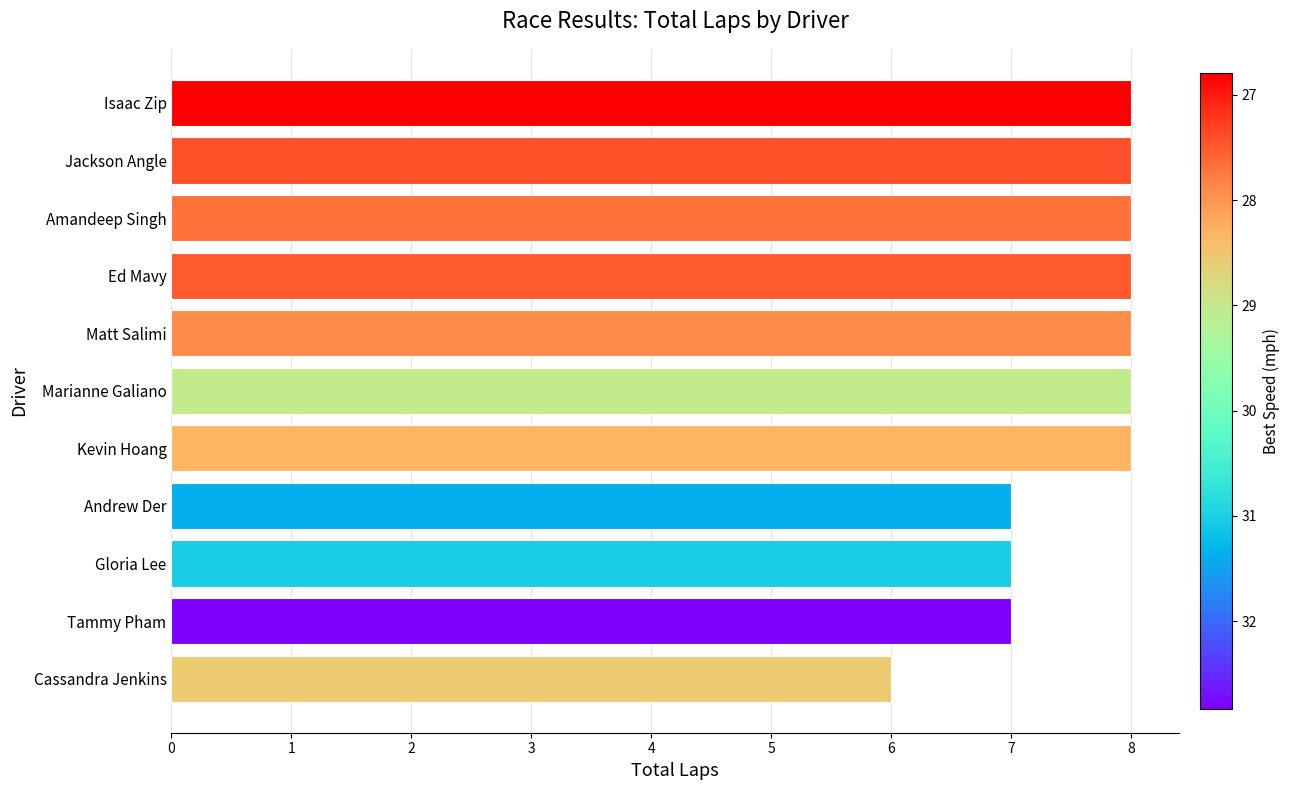

Approximately how many times larger is the value at Amandeep Singh compared to Jackson Angle?

1.0